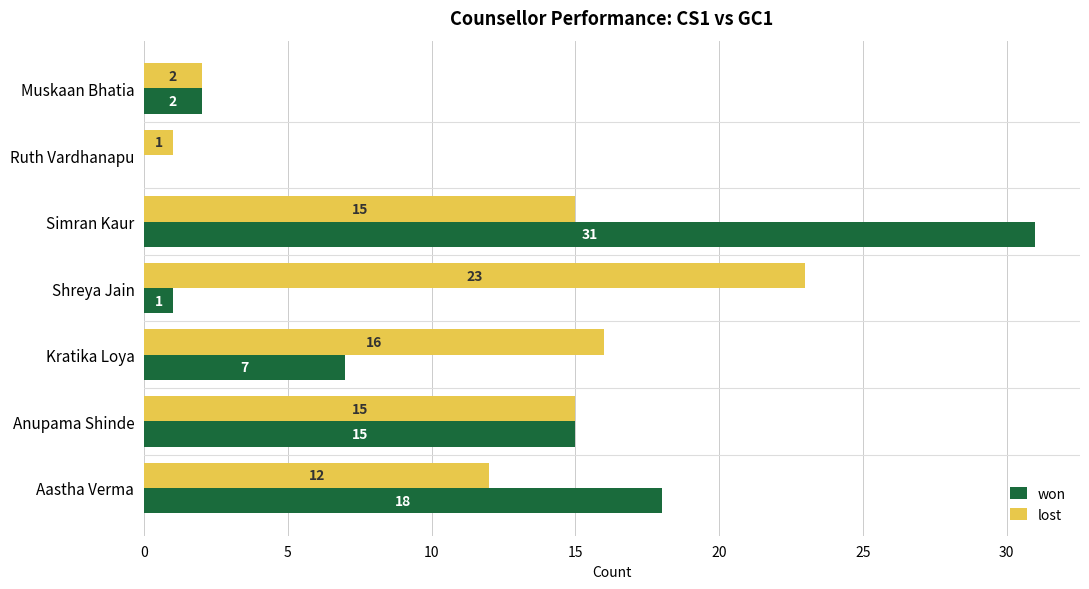

How many series are shown in this chart?

2